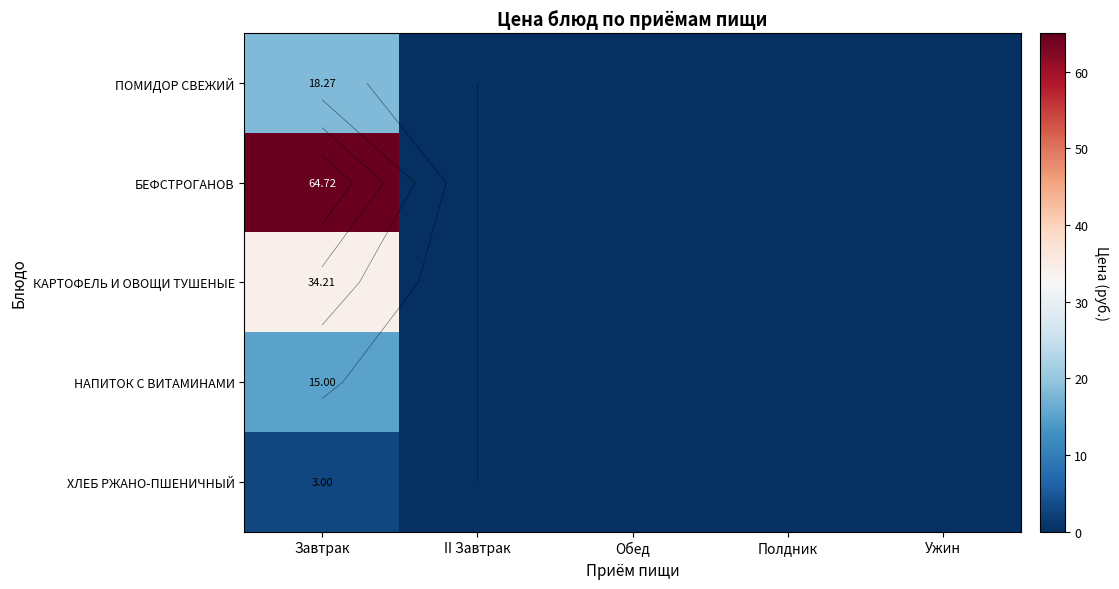

Where is ПОМИДОР СВЕЖИЙ nearest to the value 9?

II Завтрак